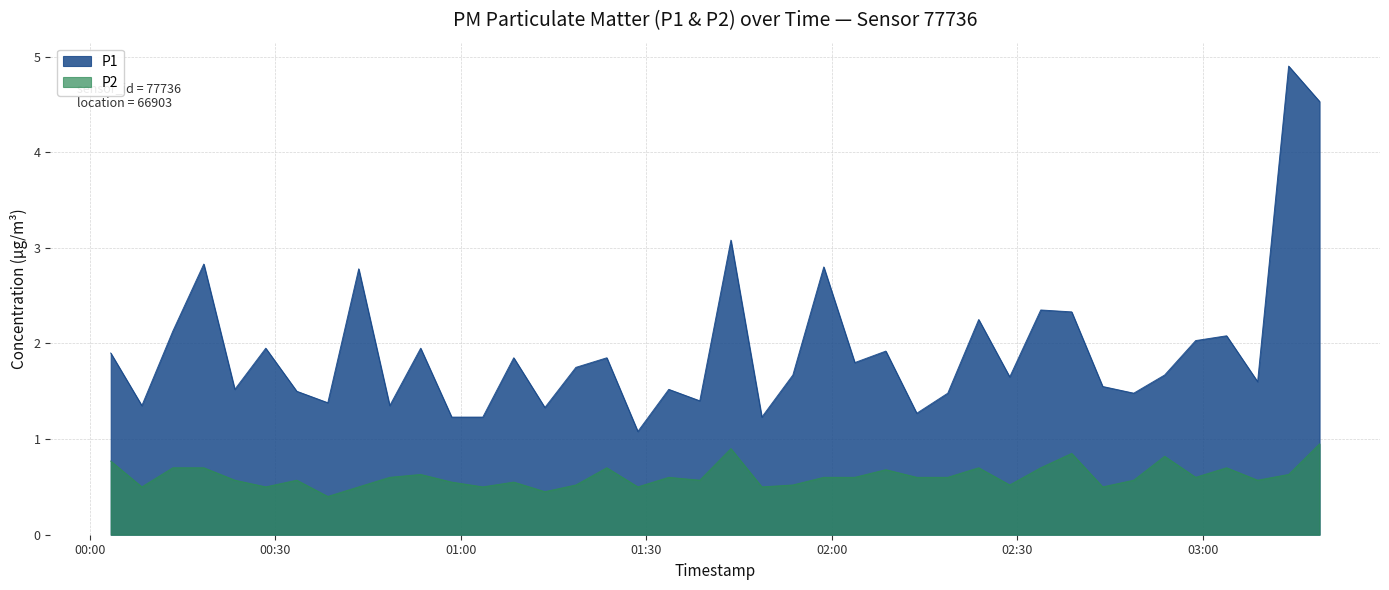

What is the difference between the highest and lowest values at 2023-04-21T01:23:36?

1.2